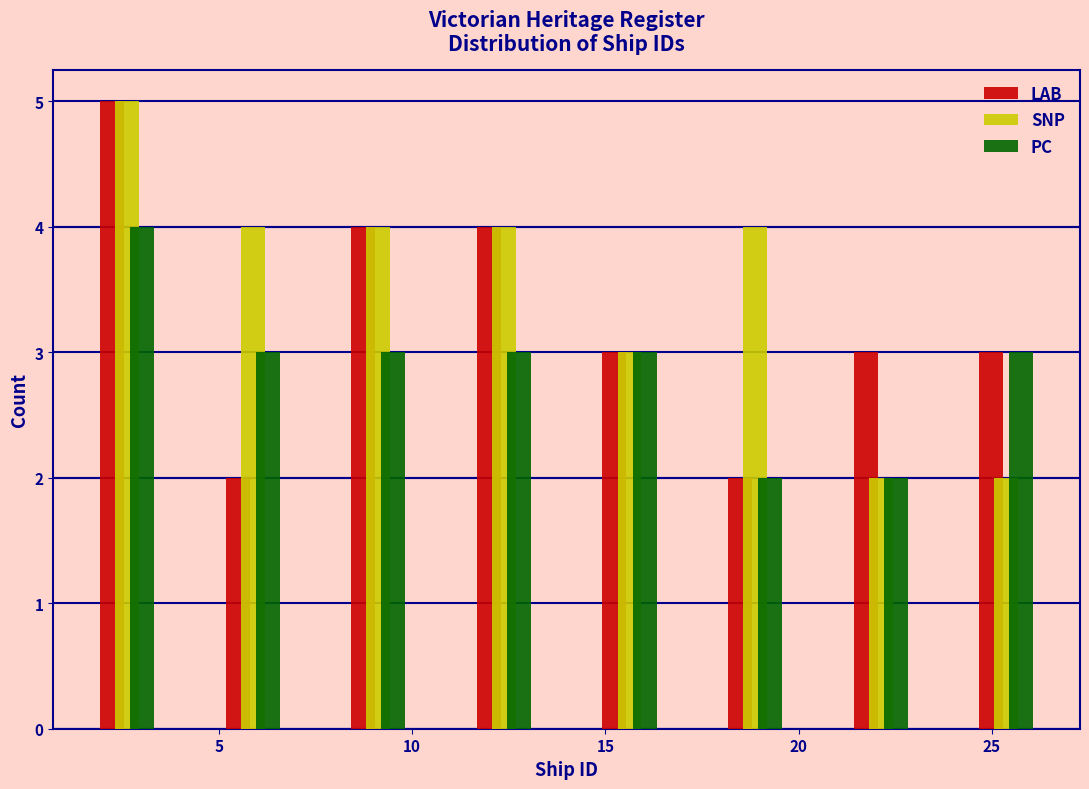

Reading left to right, list every range on the x-axis with the height of the bar of each series over it. Neither the bar edges nor the heights are printed on the chart, so give them approximately, as read against the axes.

1.00 to 4.25: LAB=5	SNP=5	PC=4
4.25 to 7.50: LAB=2	SNP=4	PC=3
7.50 to 10.75: LAB=4	SNP=4	PC=3
10.75 to 14.00: LAB=4	SNP=4	PC=3
14.00 to 17.25: LAB=3	SNP=3	PC=3
17.25 to 20.50: LAB=2	SNP=4	PC=2
20.50 to 23.75: LAB=3	SNP=2	PC=2
23.75 to 27.00: LAB=3	SNP=2	PC=3